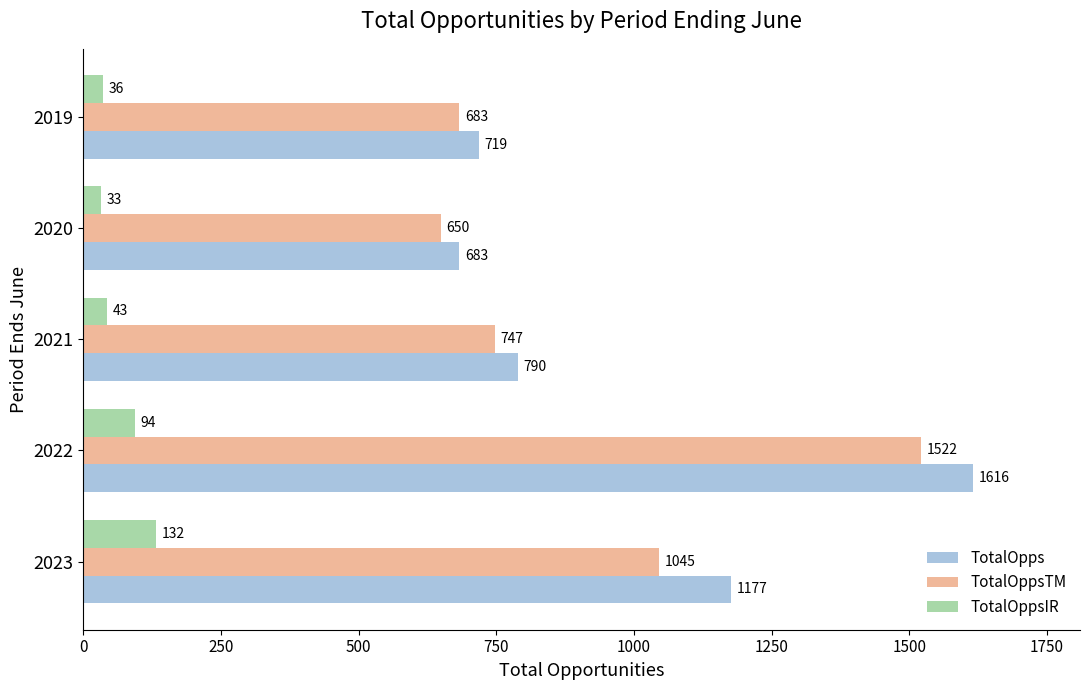

Between 2021 and 2020, which series saw the biggest shift?

TotalOpps